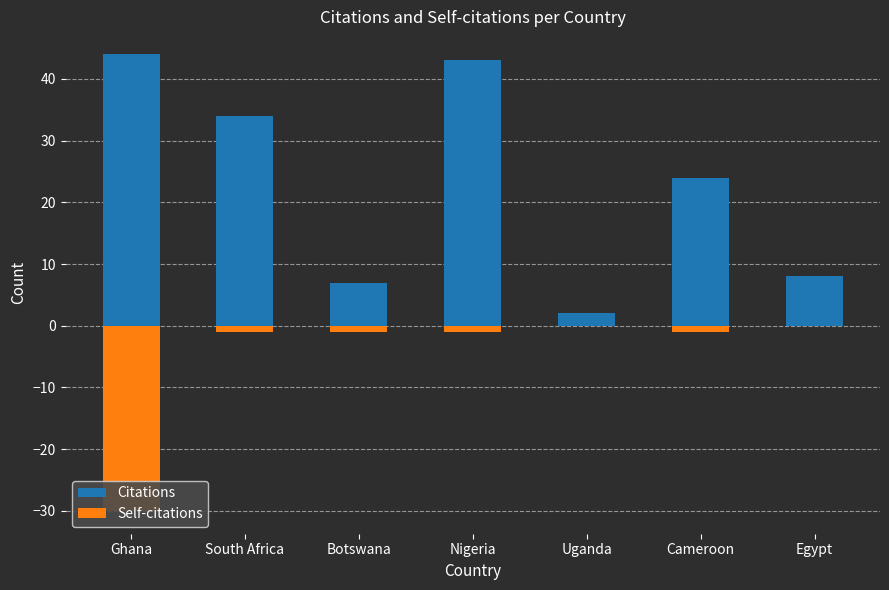

List the labels in order of Self-citations value, largest first.

Uganda, Egypt, South Africa, Botswana, Nigeria, Cameroon, Ghana